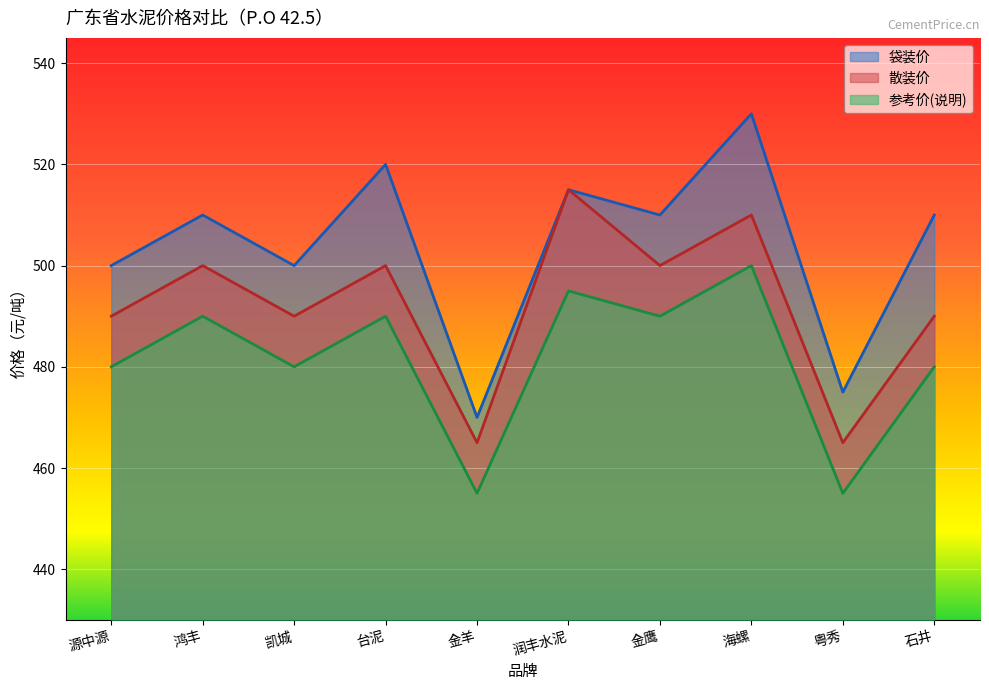

Reading left to right, what are all the values shown in this chart?

袋装价: 500	510	500	520	470	515	510	530	475	510
散装价: 490	500	490	500	465	515	500	510	465	490
参考价(说明): 480	490	480	490	455	495	490	500	455	480